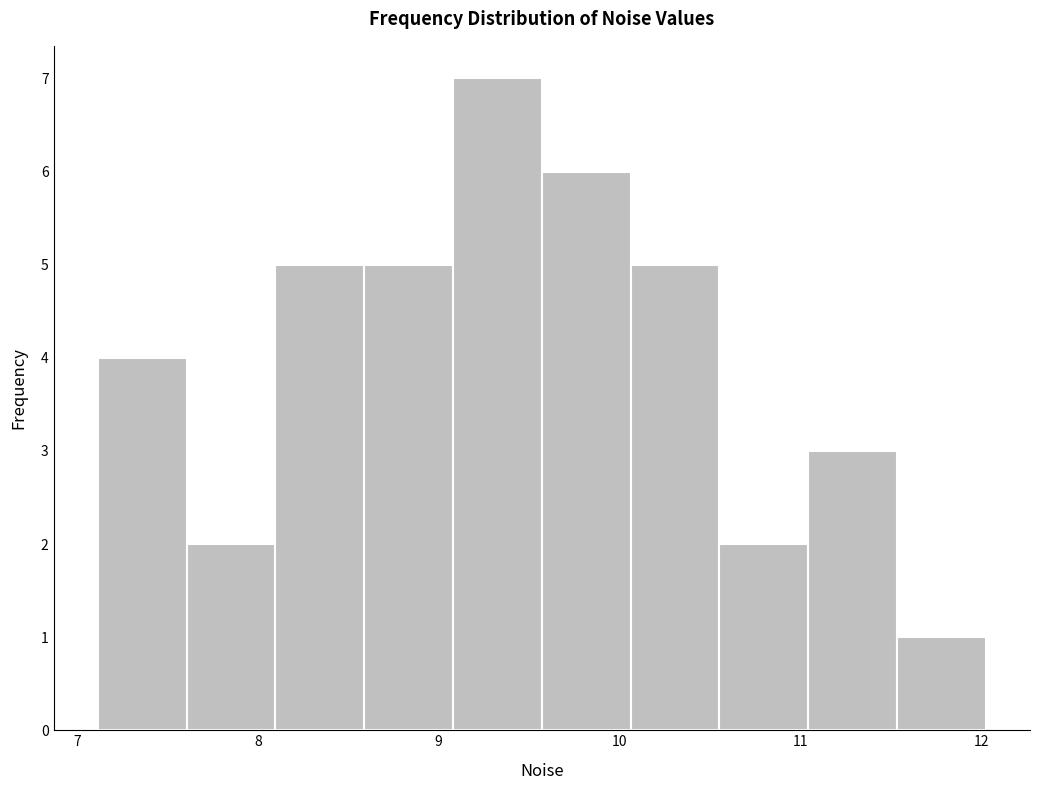

How tall is the bar that spans 7.6 to 8.1 on the x-axis? Neither the bar edges nor the heights are printed on the chart, so give them approximately, as read against the axes.

2